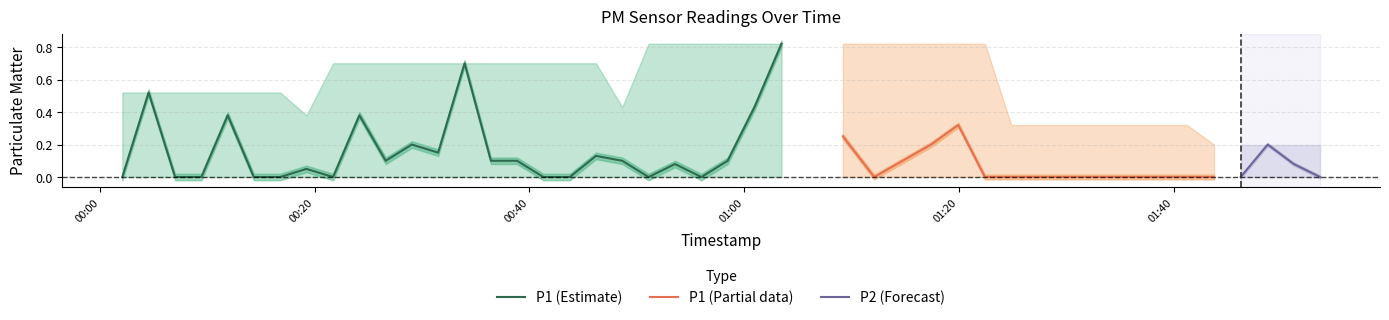

What value does the P2 series have at 14?

0.1